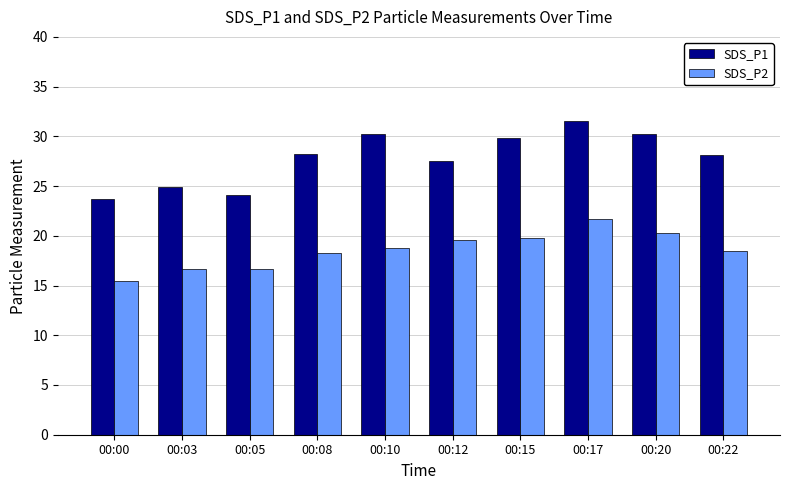

Which series has the largest range (max minus min)?

SDS_P1